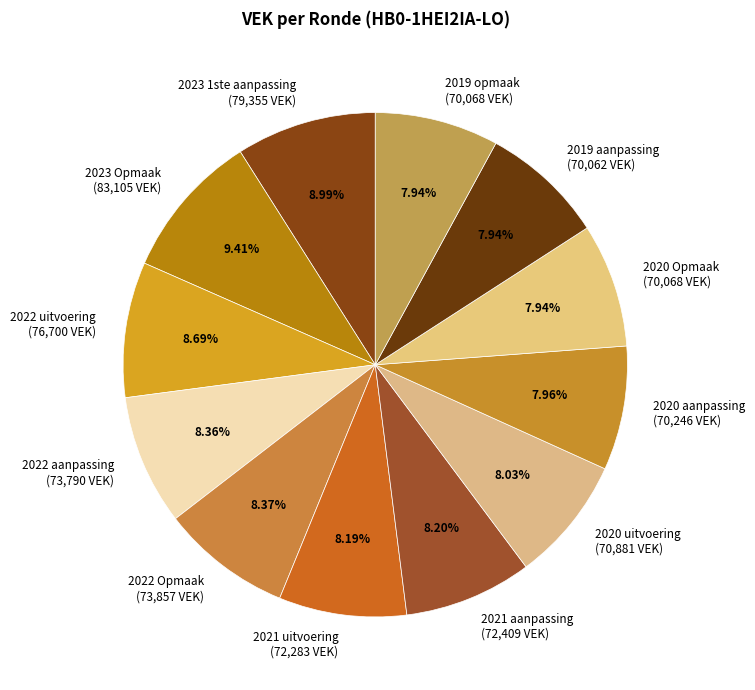

Is the sum of 2022 uitvoering (76,700 VEK) and 2023 Opmaak (83,105 VEK) greater than half?

No